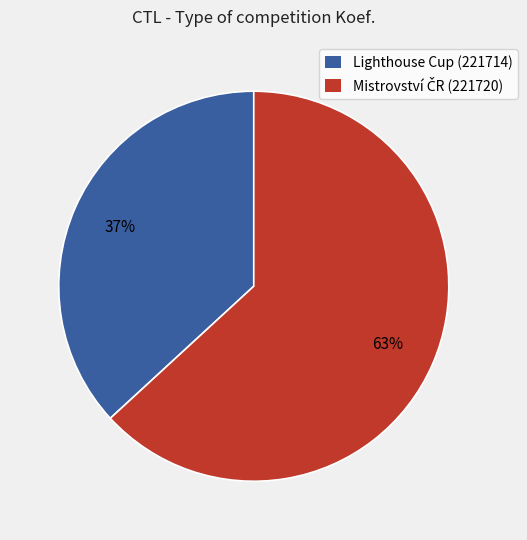

True or false: Lighthouse Cup (221714) accounts for 28% of the total.

False